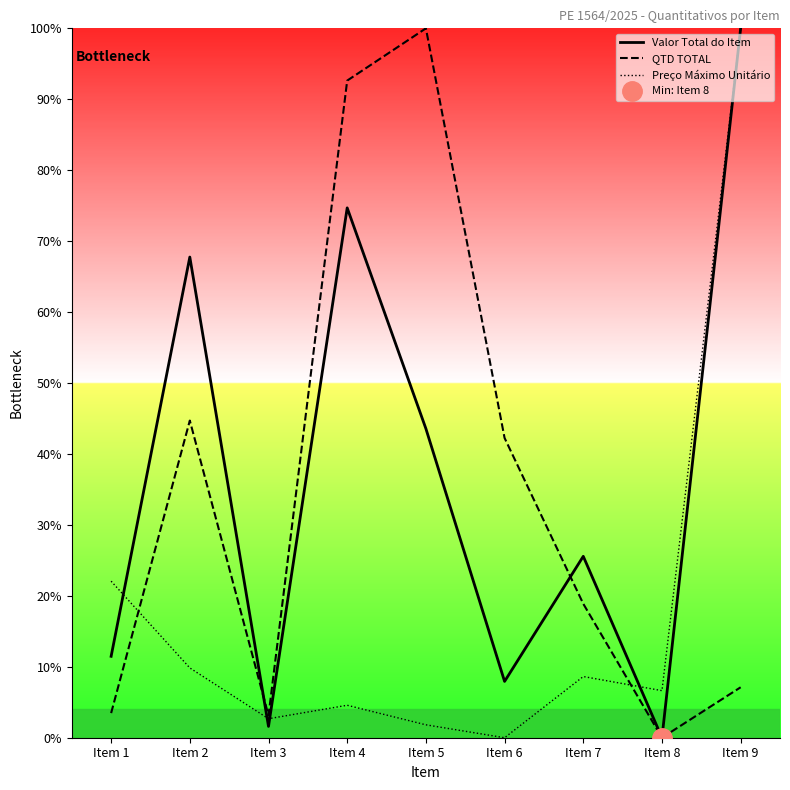

The value of Valor Total do Item at Item 9 is 130.7. True or false?

False